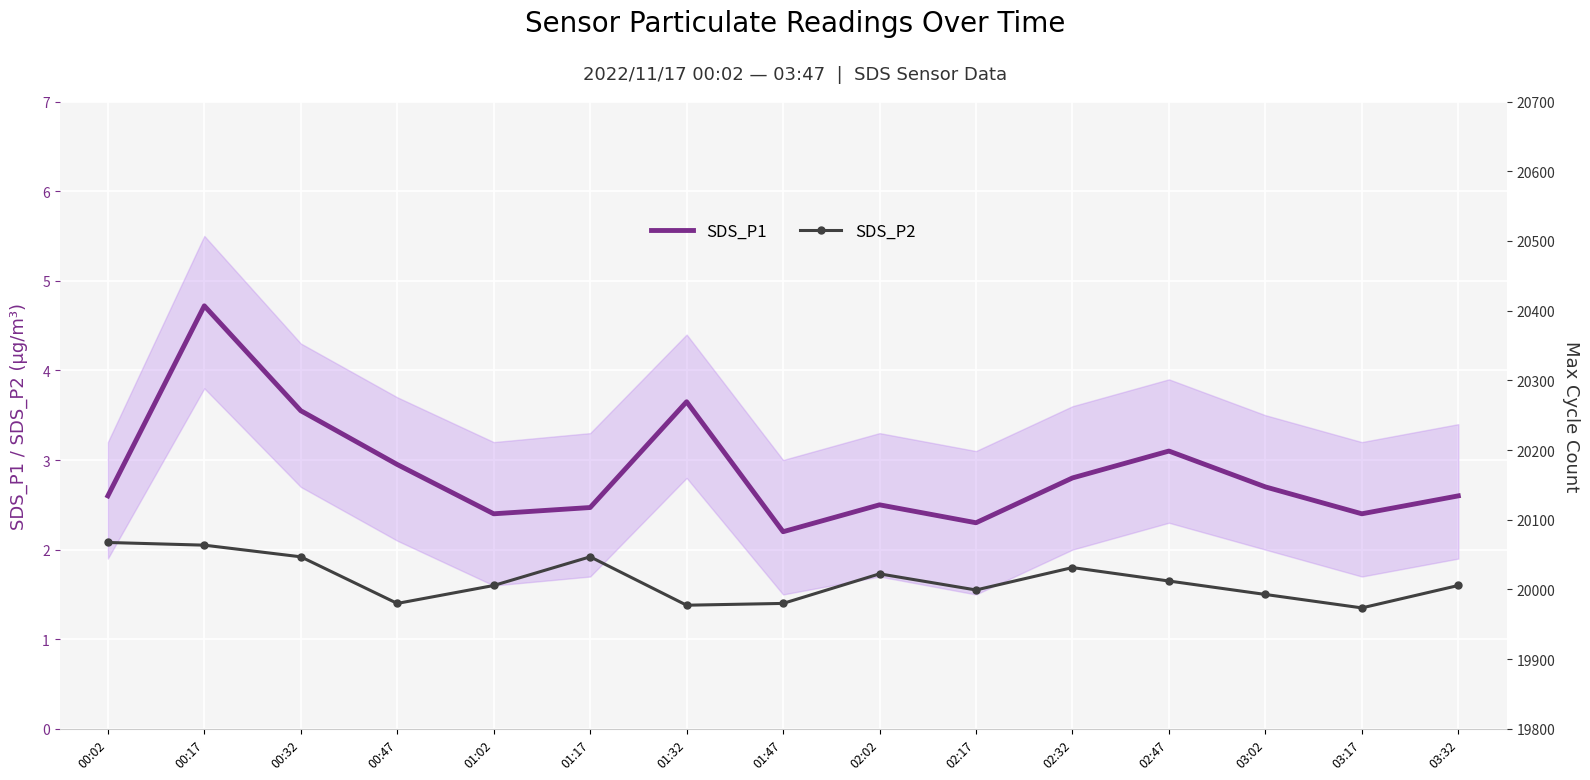

Is it true that SDS_P2 equals 1.6 at 02:17?

True